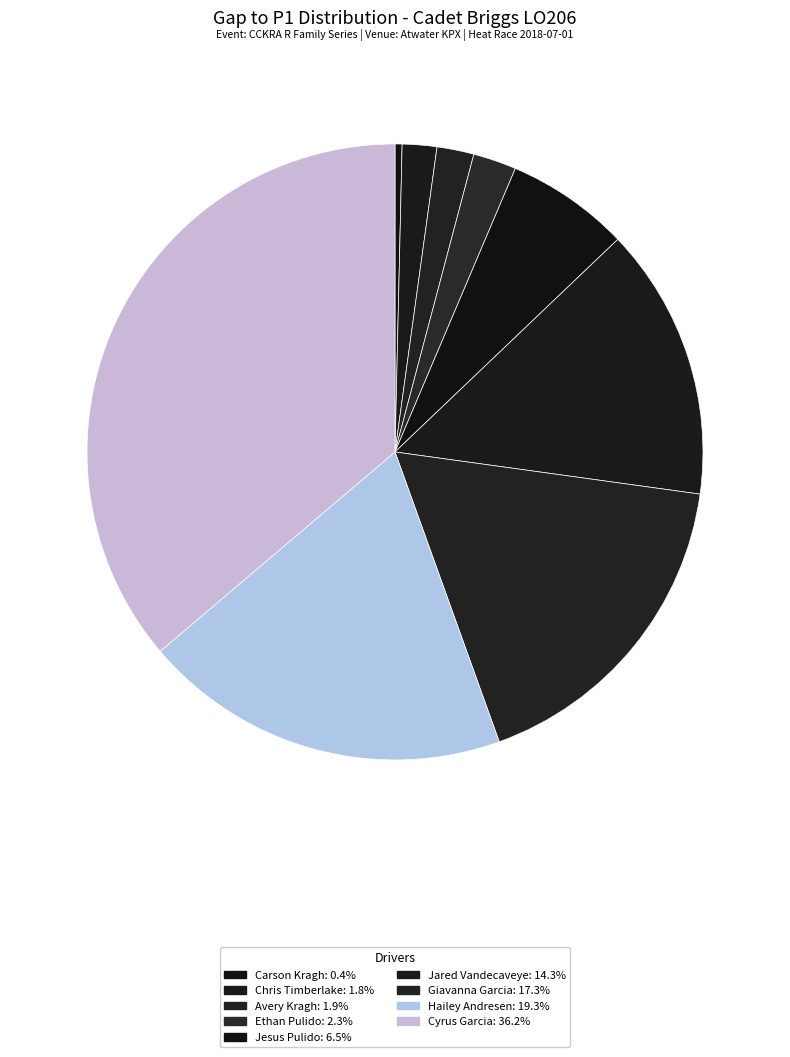

Is Ethan Pulido the majority of the pie?

No